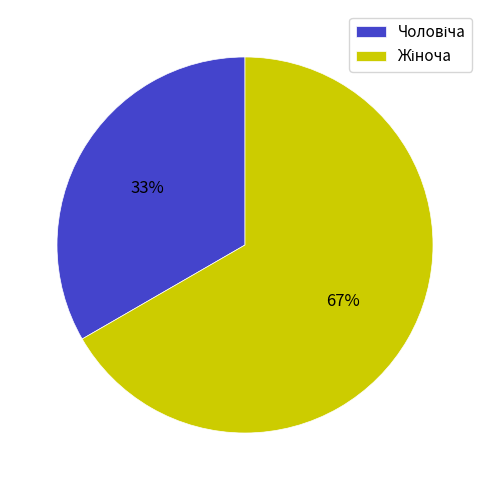

Is there a majority slice in this chart?

Yes